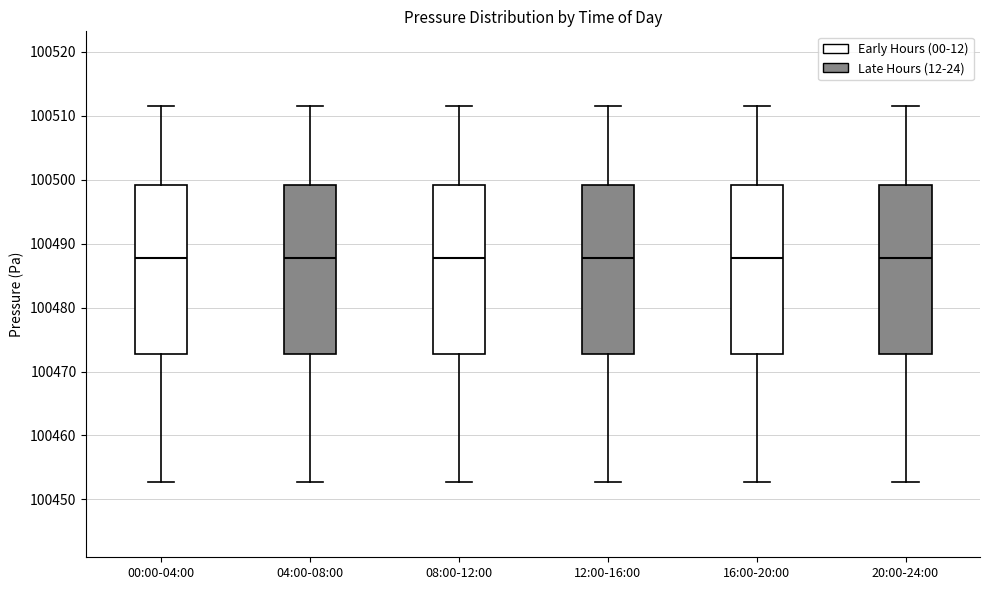

Where does the median line of the box for 20:00-24:00 sit on the y-axis? The values are not printed on the chart, so give them approximately, as read against the axis.

100488